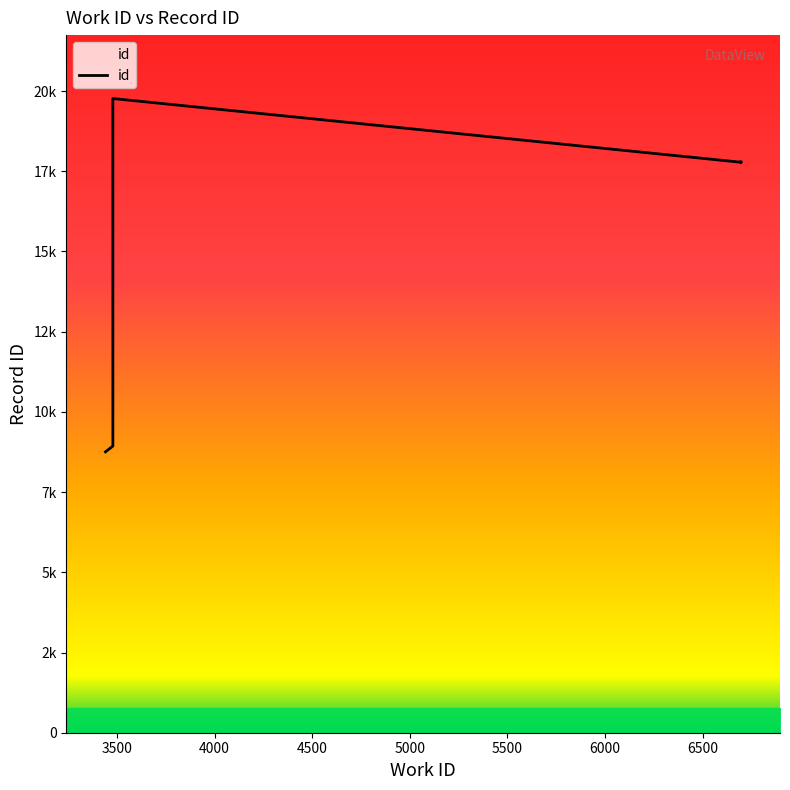

What is the difference between the maximum and minimum values?

11012